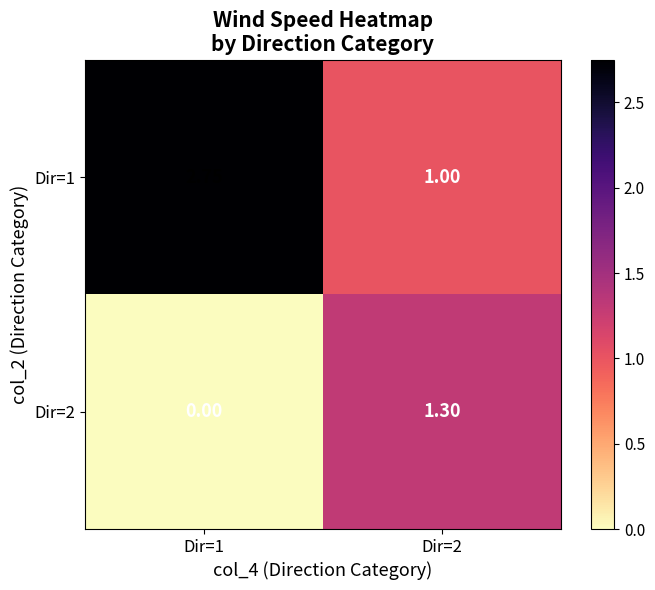

Is the value of Dir=1 at Dir=2 greater than the value of Dir=2 at Dir=2?

No